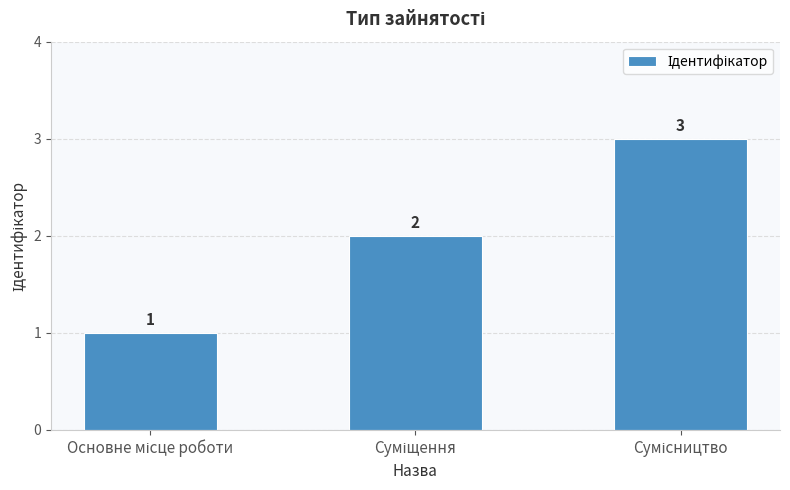

Does the chart contain any negative values?

No